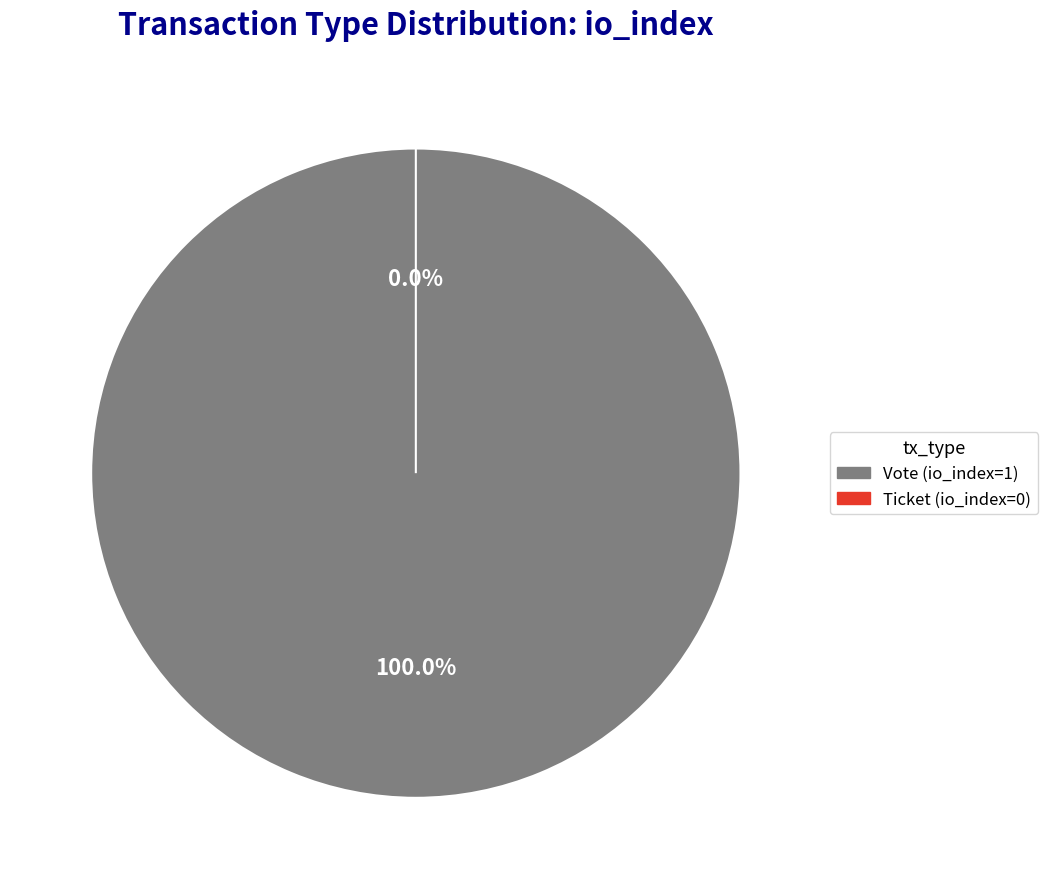

The Vote (io_index=1) slice represents 86% of the pie. True or false?

False